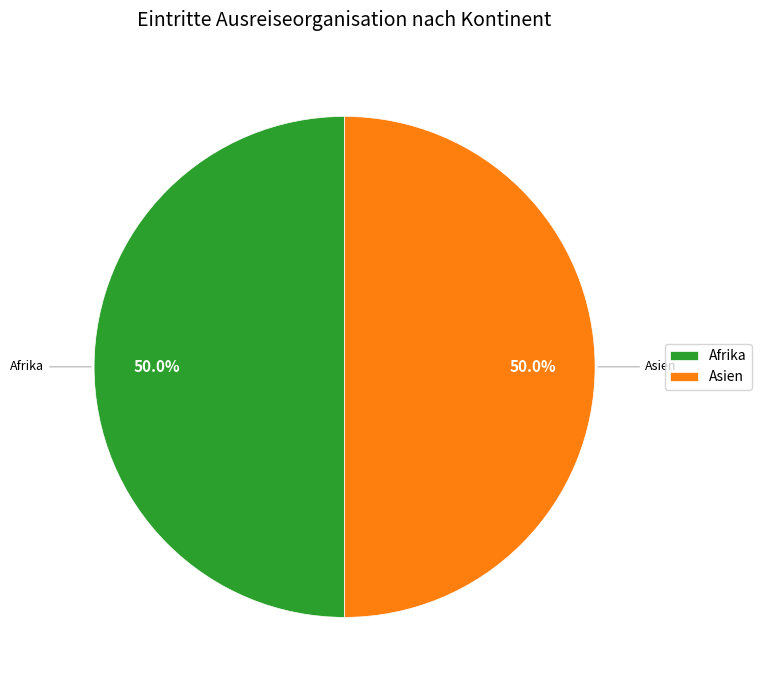

Approximately how many times larger is the value at Afrika compared to Asien?

1.0